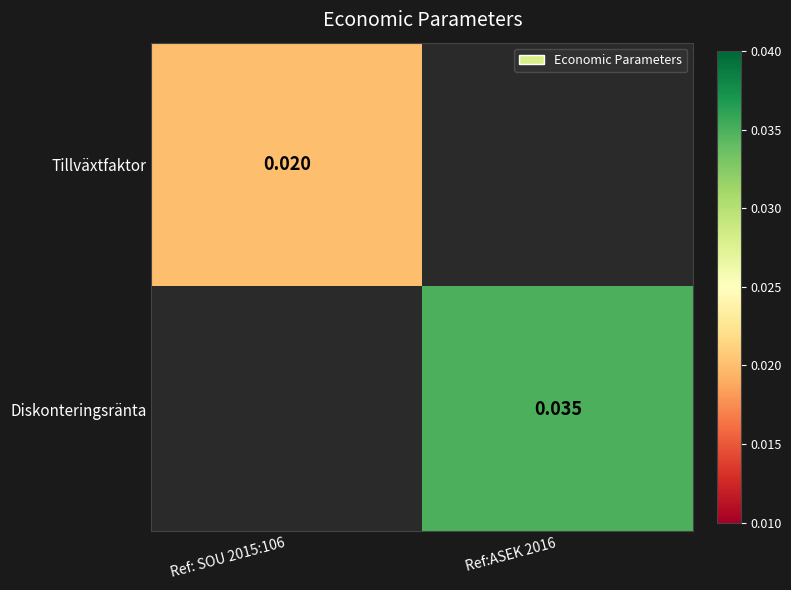

Is the value of Diskonteringsränta at Ref:ASEK 2016 greater than the value of Tillväxtfaktor at Ref: SOU 2015:106?

Yes